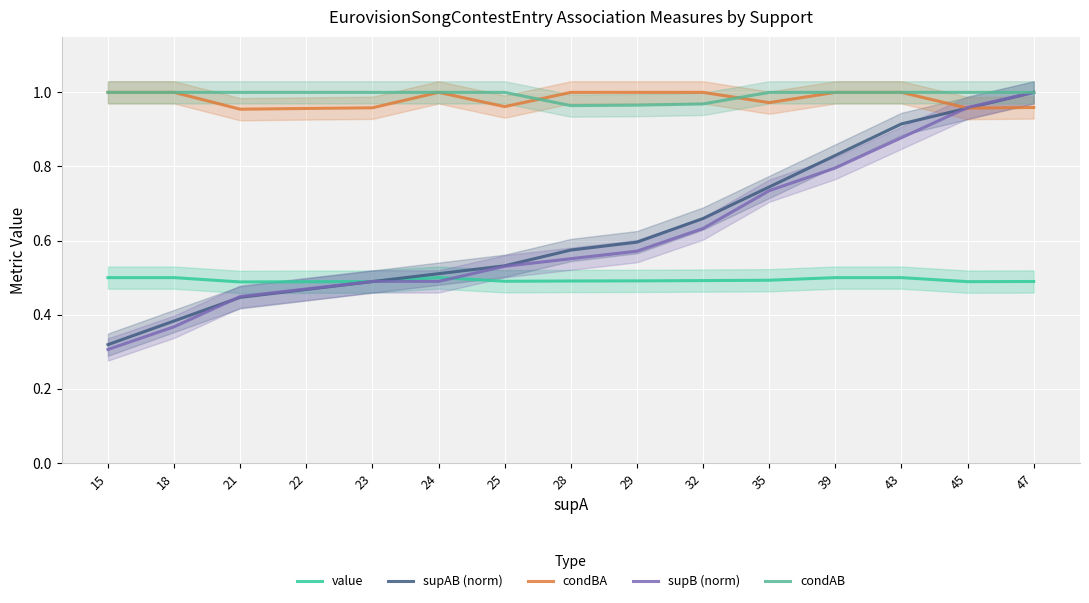

The condAB series shows 0.6 at 15. True or false?

False